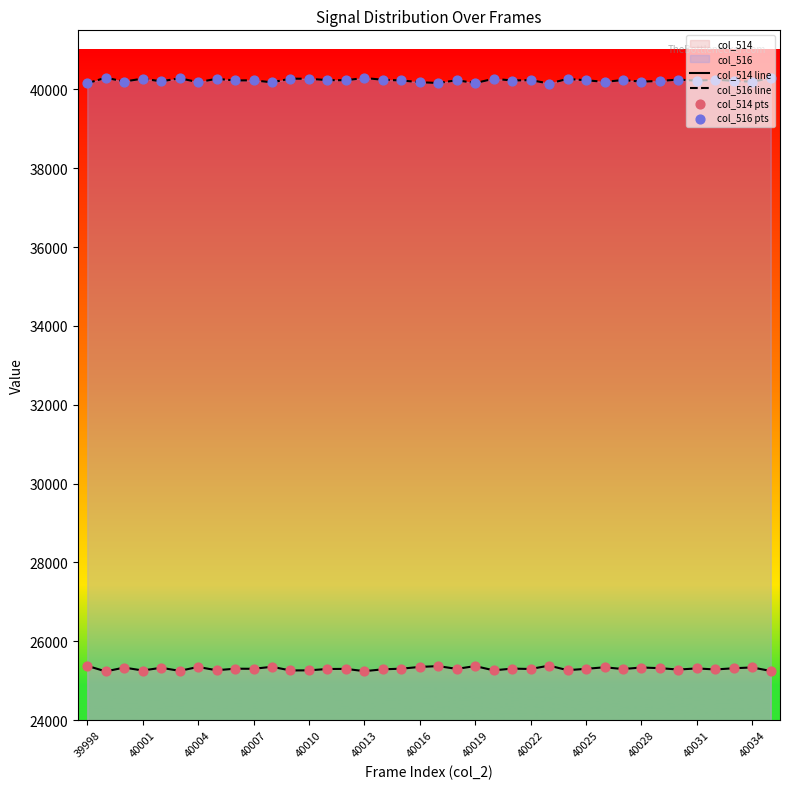

At how many categories does at least one series exceed 30330?

38